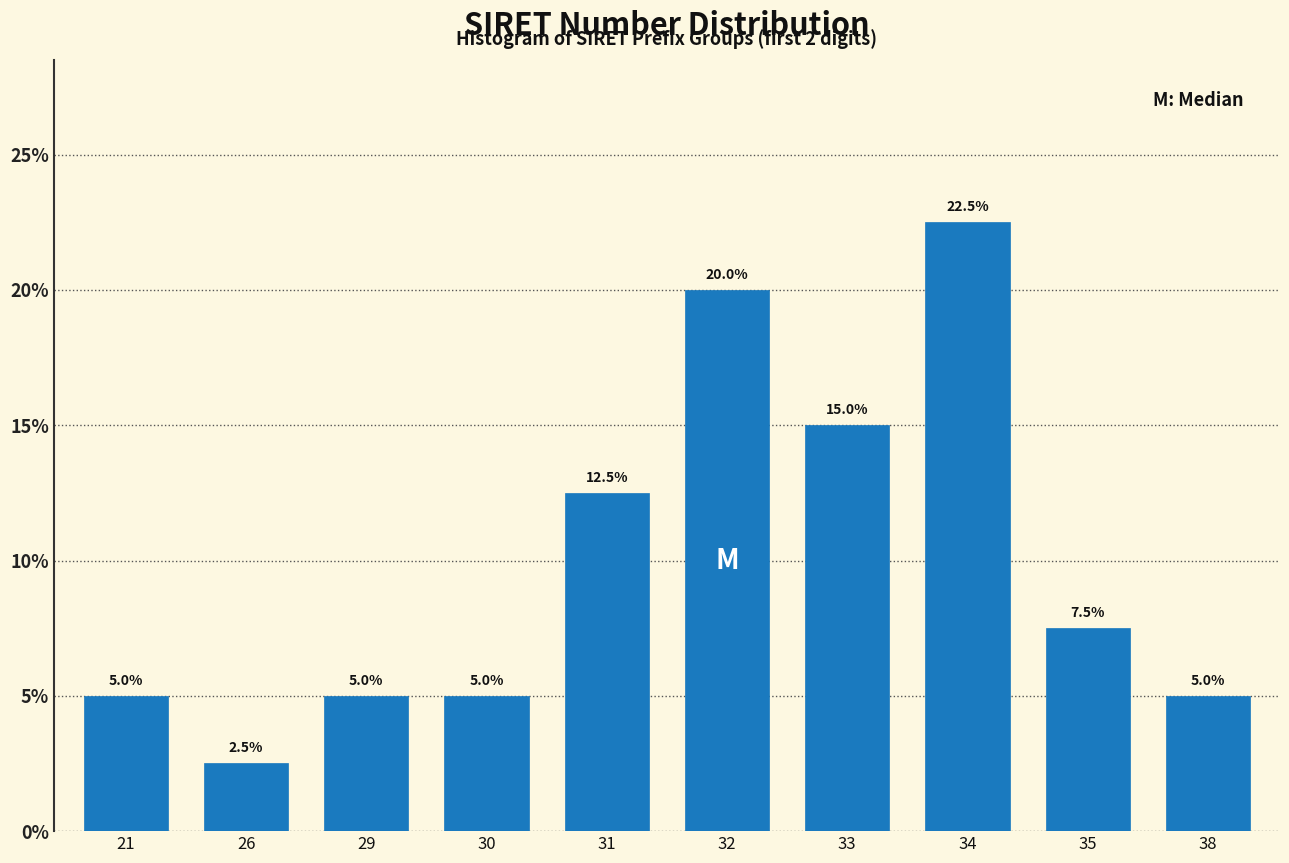

Reading right to left, list all the values displayed in this chart.

38=5.0	35=7.5	34=22.5	33=15.0	32=20.0	31=12.5	30=5.0	29=5.0	26=2.5	21=5.0